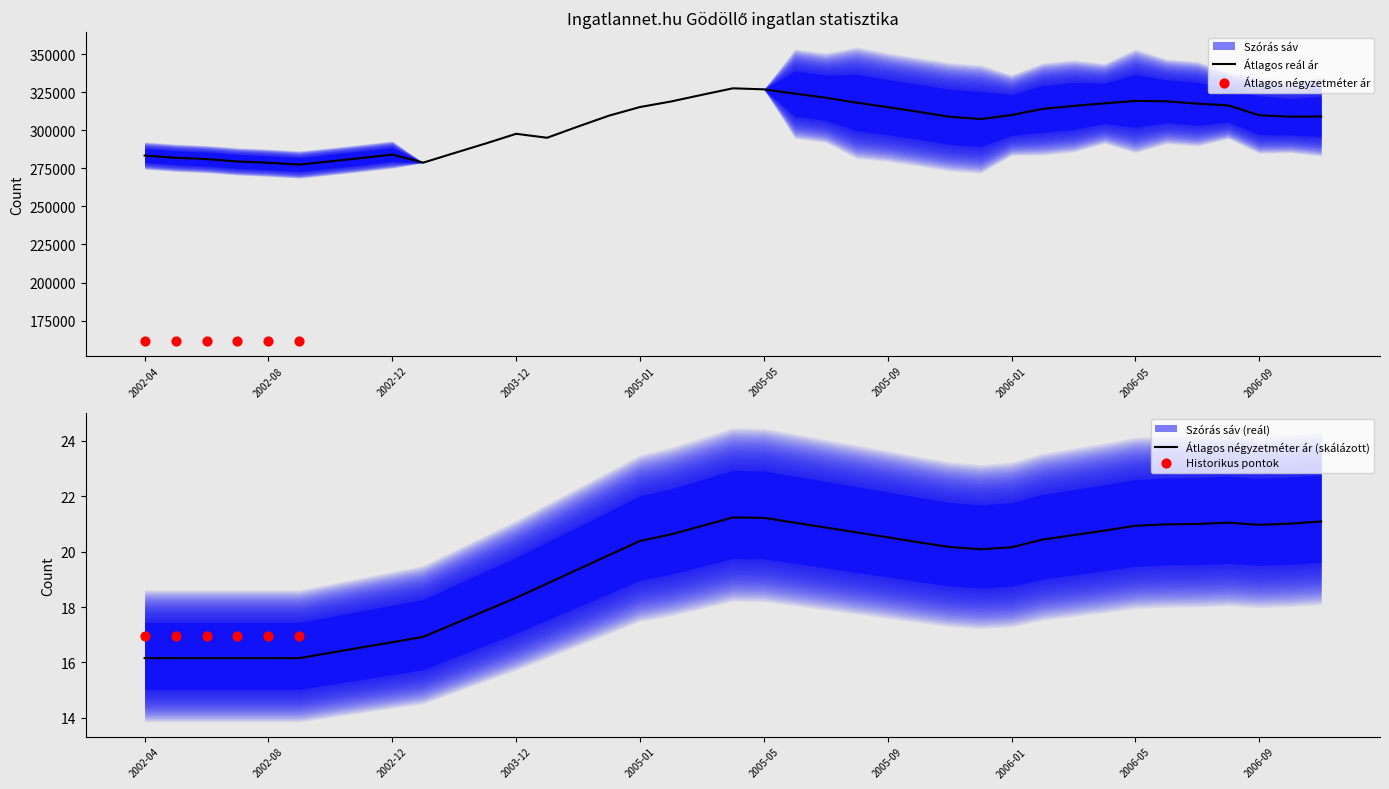

Which series reaches the maximum Y coordinate?

Átlagos reál ár